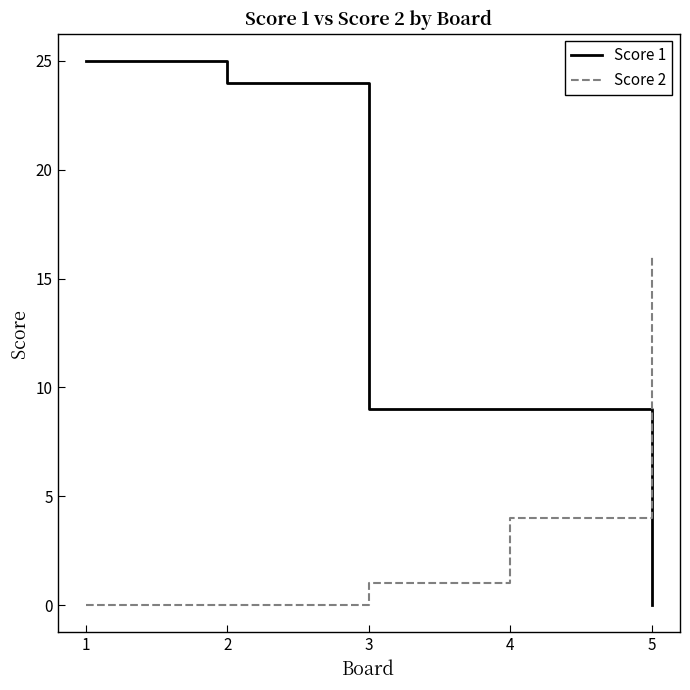

Rank the series at 4 from lowest to highest value.

Score 2, Score 1